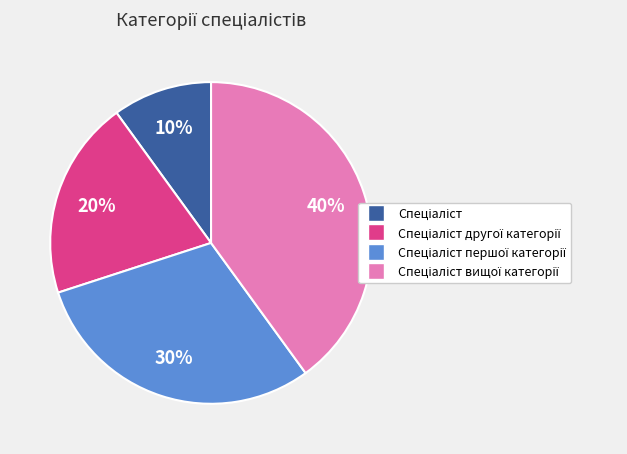

Does any single category account for the majority?

No